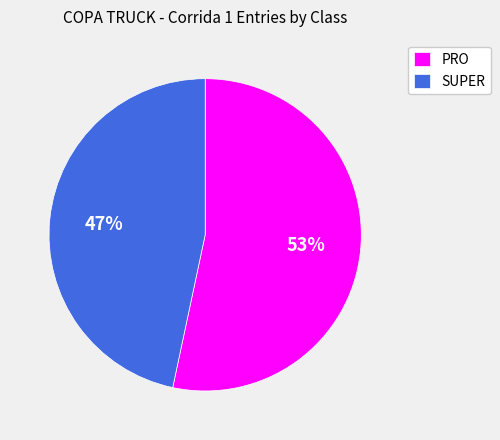

Count the number of slices in the pie.

2